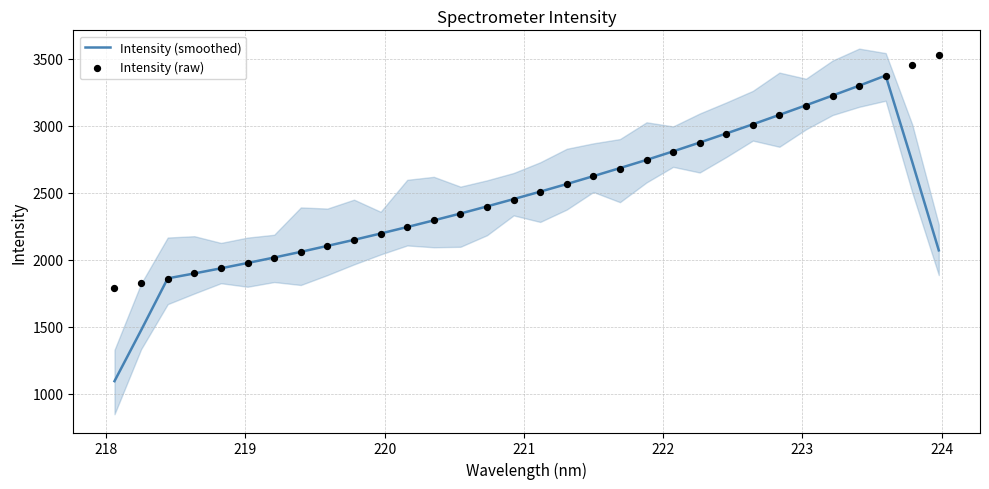

Which series contains the highest Y value?

Intensity (raw)